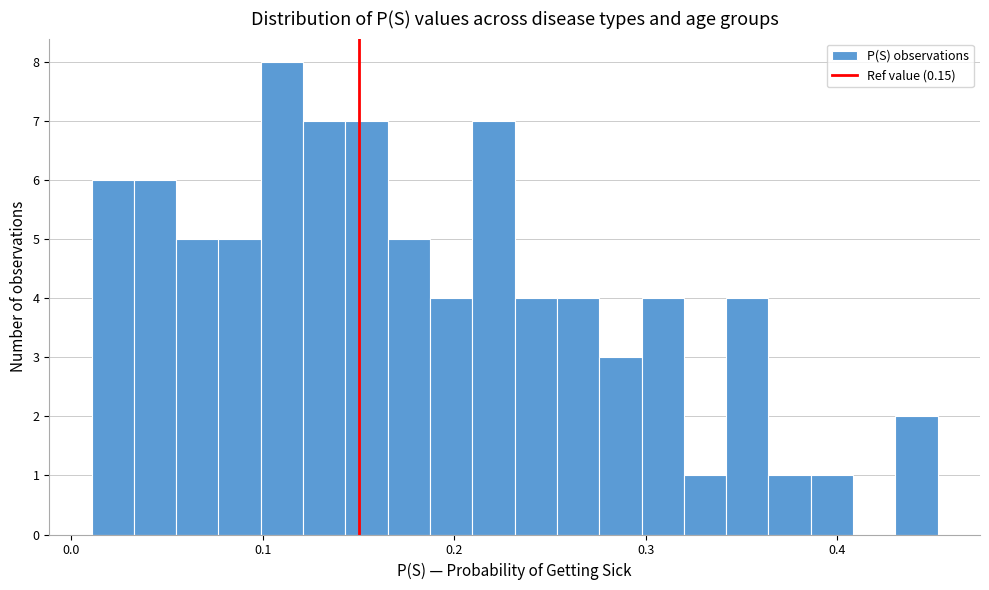

Read against the x-axis, roughly where is the centre of the tallest bar?

0.11